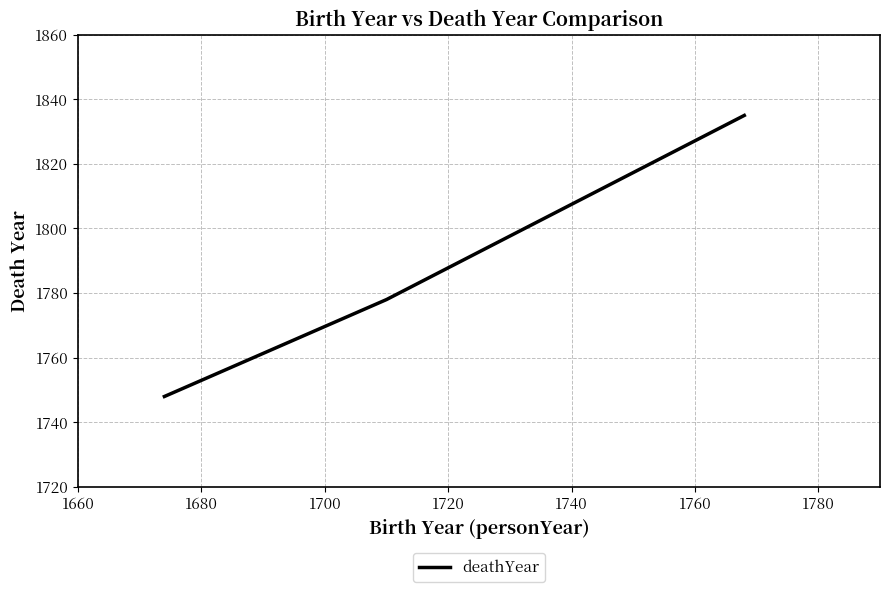

What is the maximum value shown in the chart?

1835